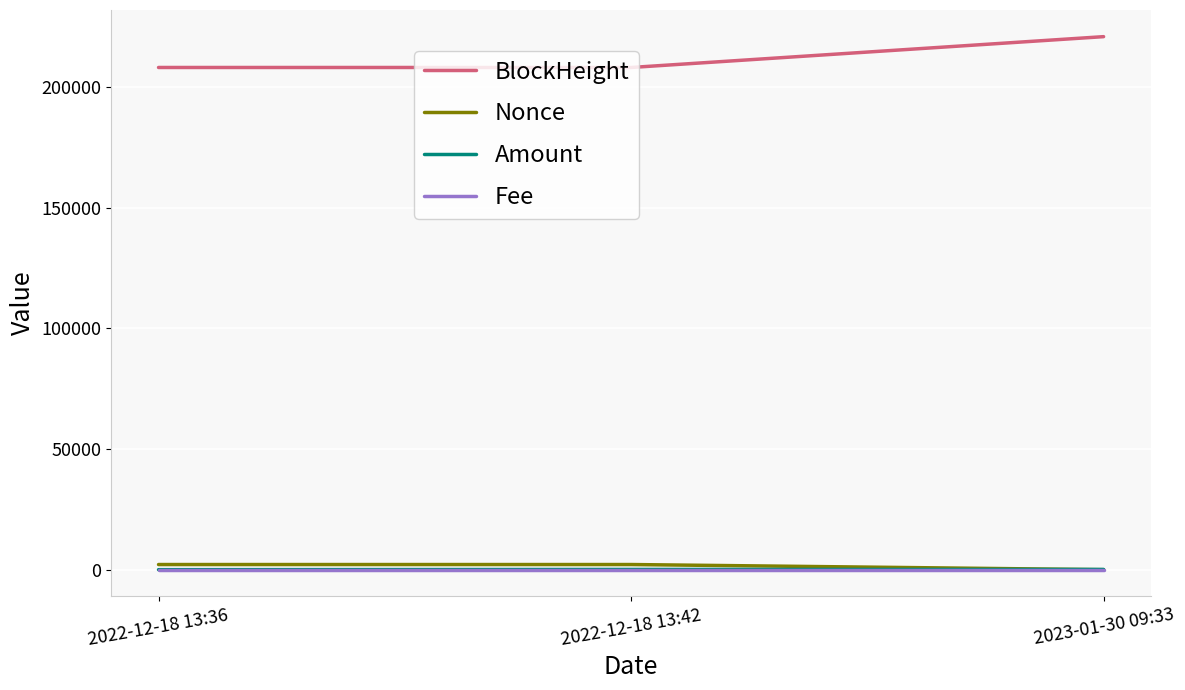

What is the spread (max minus min) of values at 2022-12-18 13:36?

208037.0